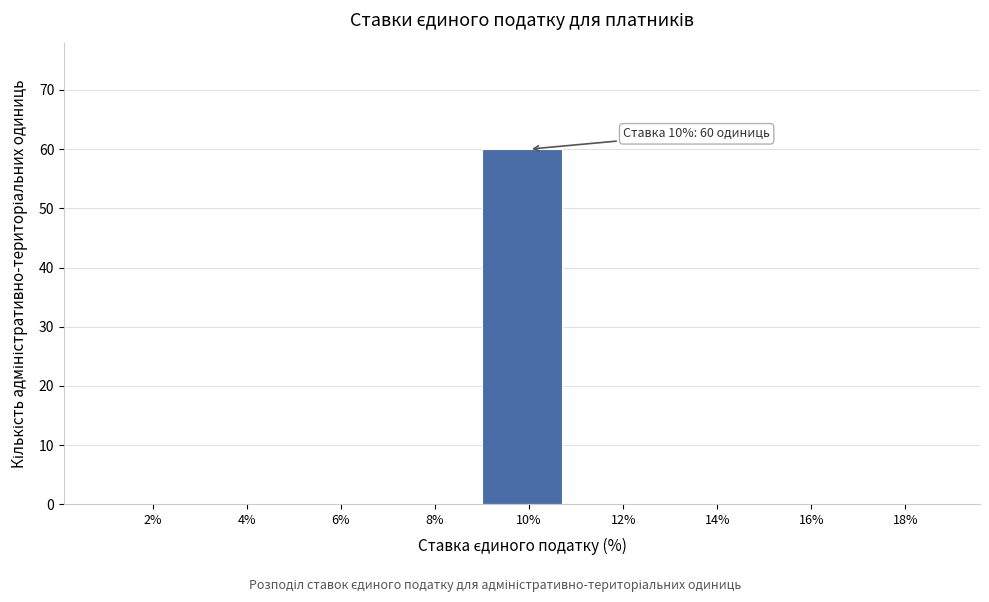

Reading right to left, list all the values displayed in this chart.

18%=0	16%=0	14%=0	12%=0	10%=60	8%=0	6%=0	4%=0	2%=0